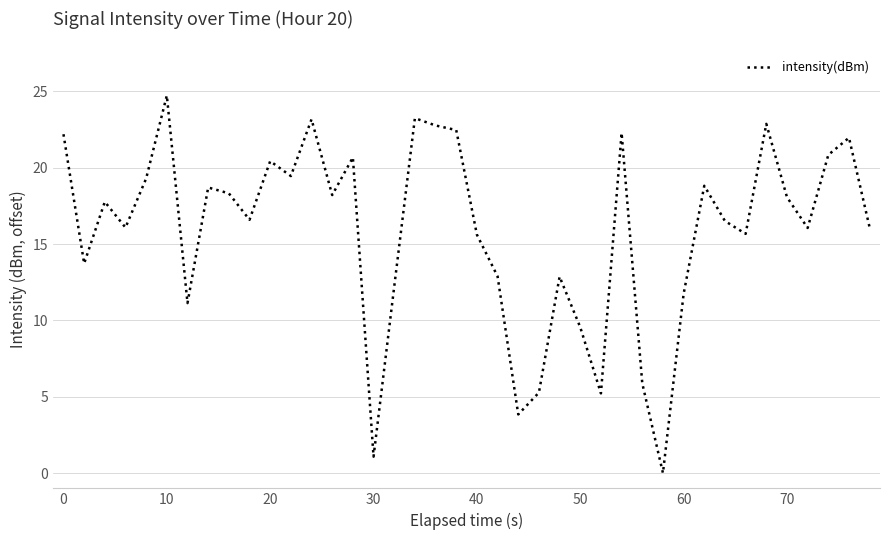

What is the difference between the maximum and minimum values?

24.7